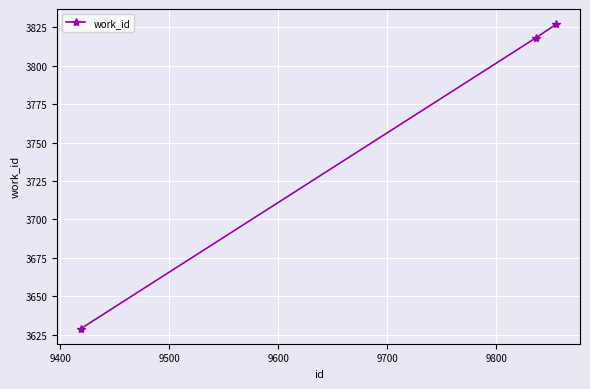

What is the maximum value shown in the chart?

3827